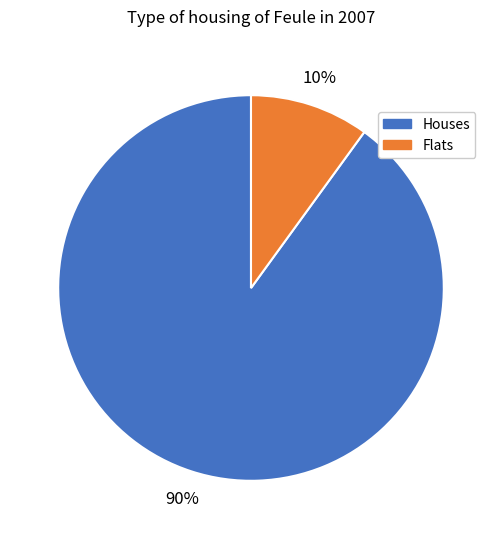

Is there a majority slice in this chart?

Yes